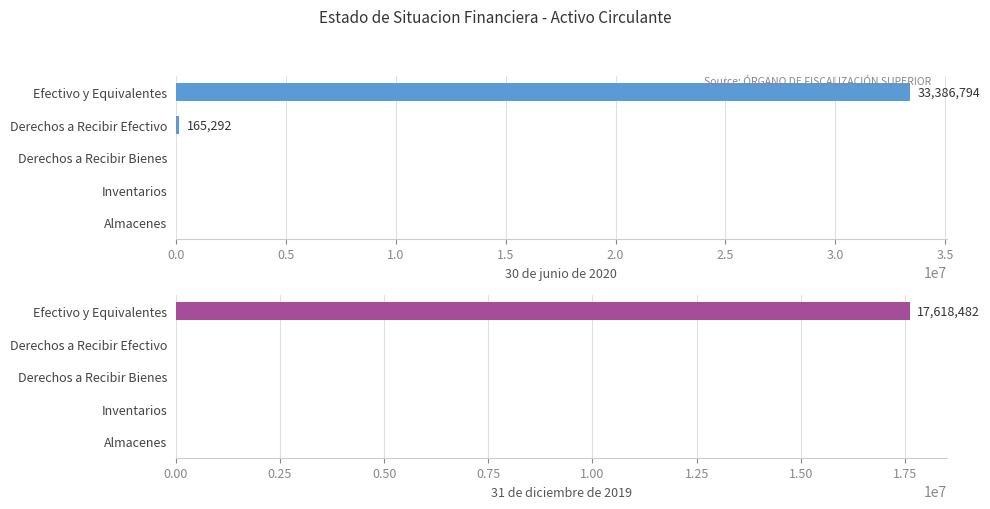

How many bars are there in total?

10